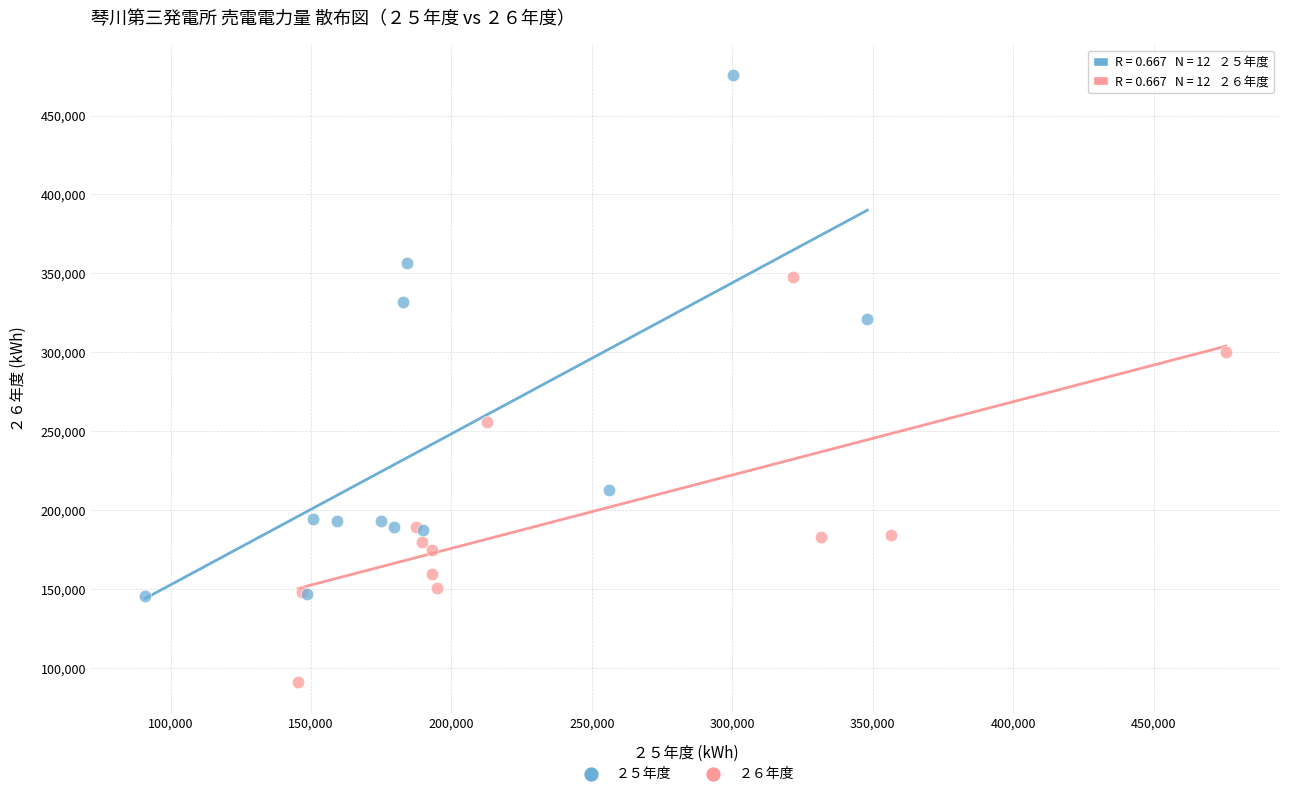

Which series contains the lowest Y value?

２６年度